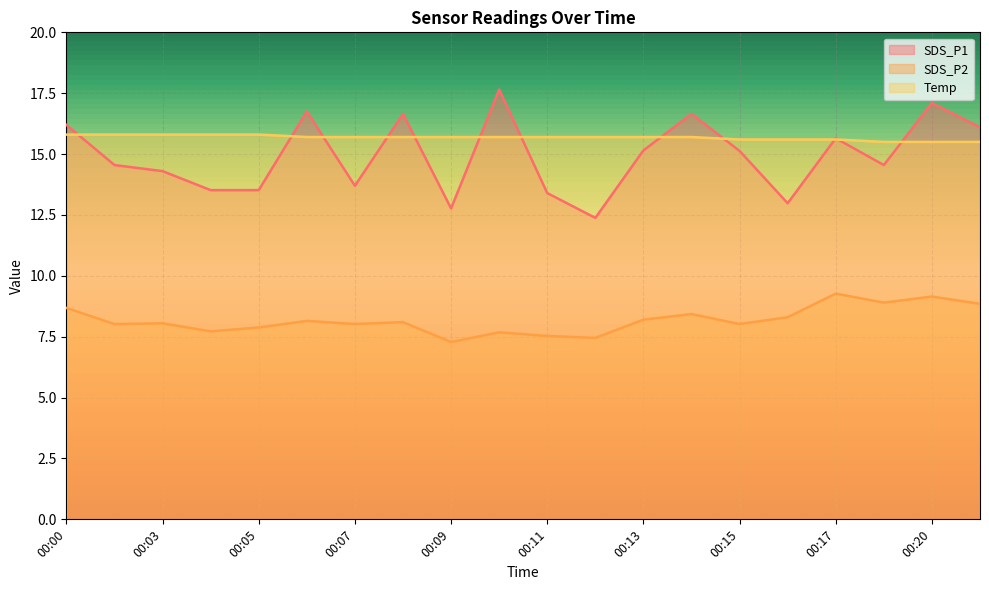

How many lines are shown in the chart?

3